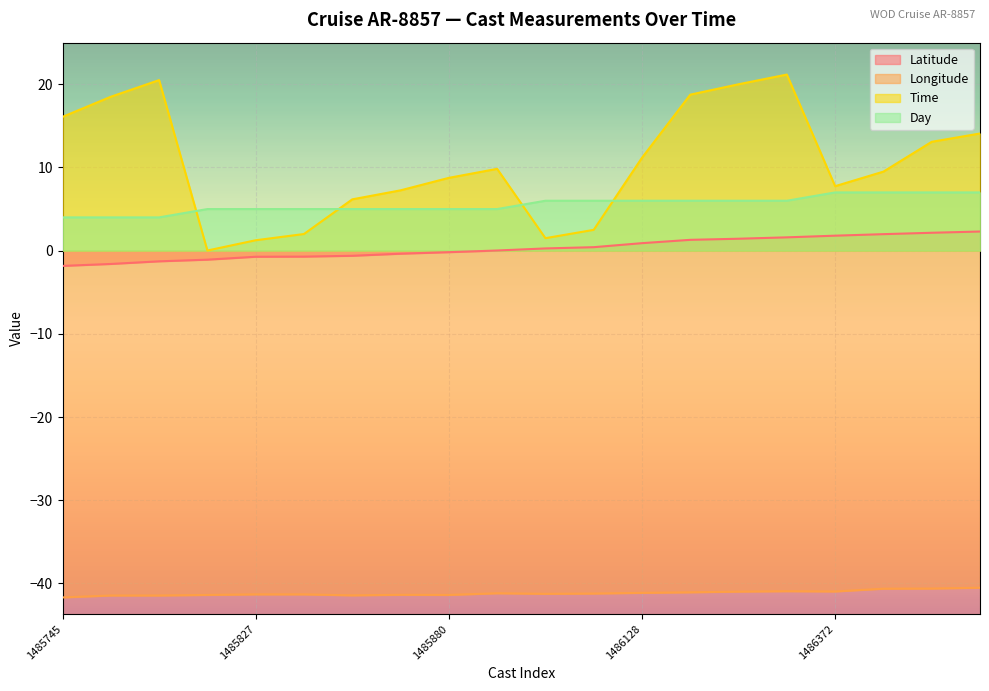

The value of Latitude at 1485880 is -0.1. True or false?

False